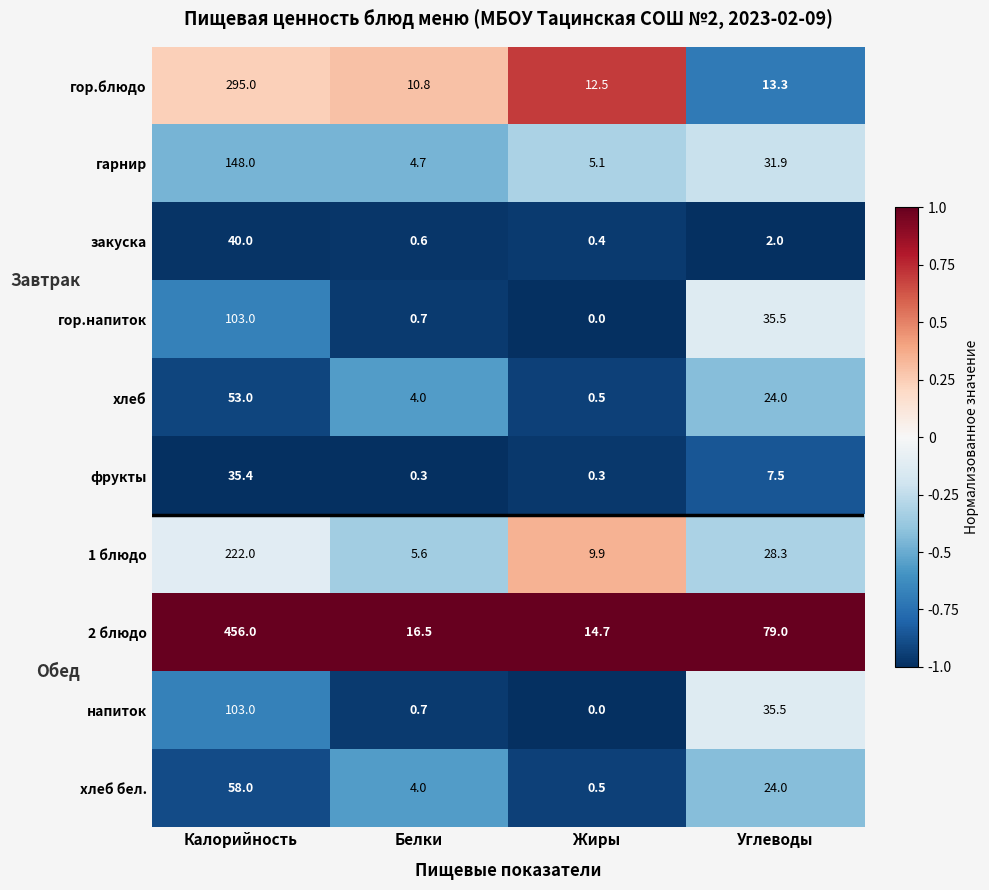

The 2 блюдо series shows 16.5 at Белки. True or false?

True